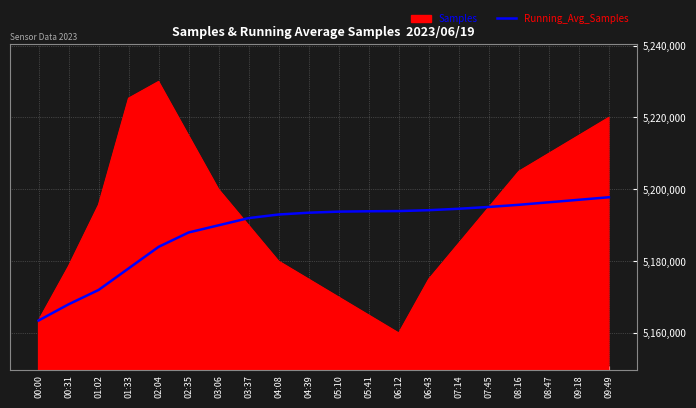

The value of Running_Avg_Samples at 00:31 is 1741776. True or false?

False